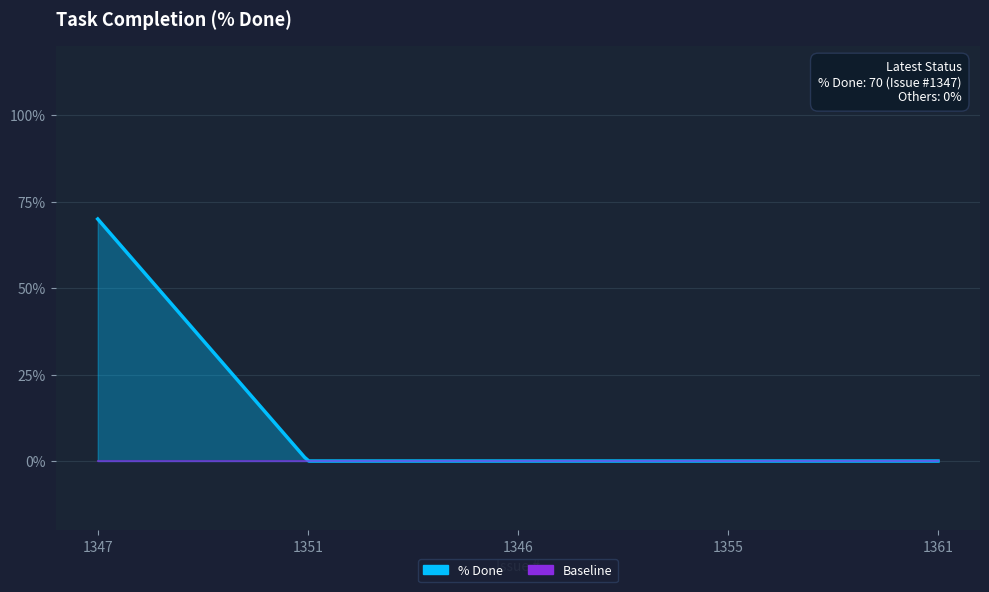

Reading left to right, extract all data points from this chart.

70	0	0	0	0